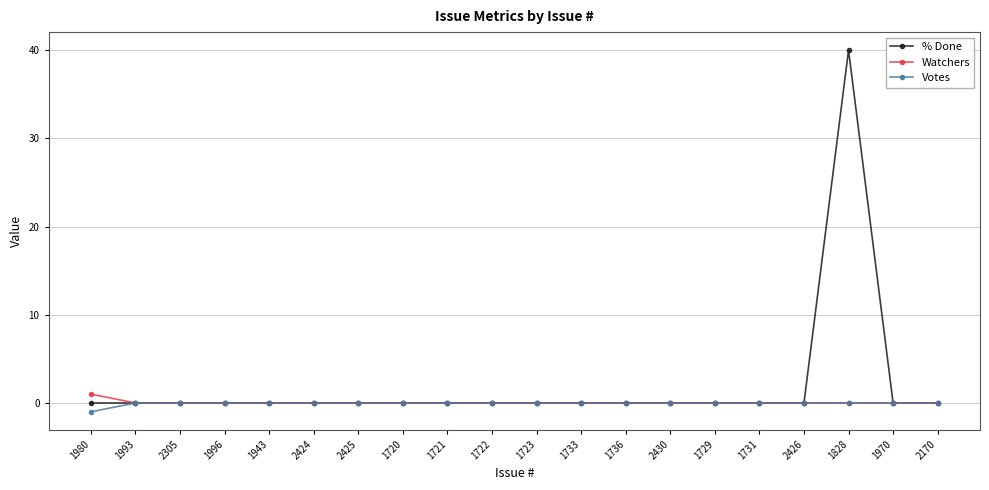

Which category has the highest value in the % Done series?

1828